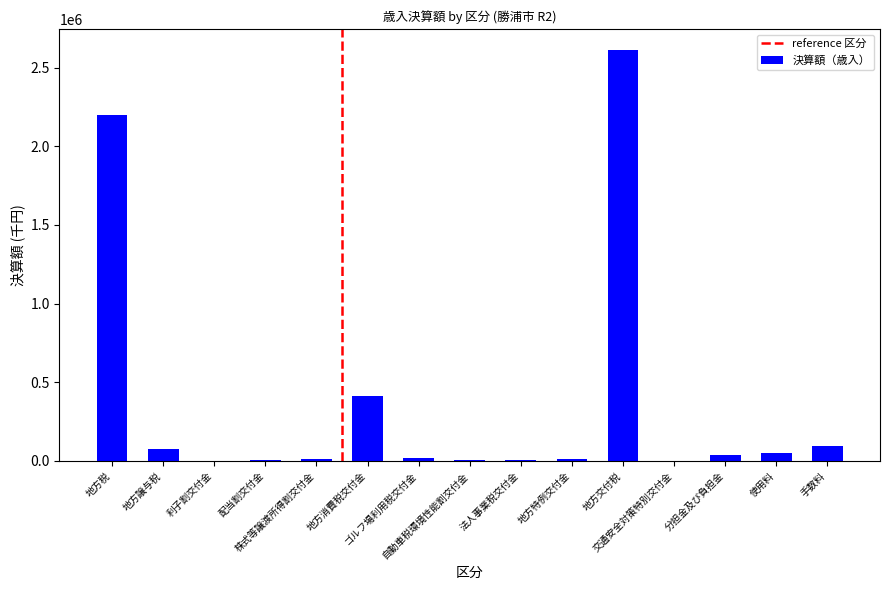

What is the maximum value shown in the chart?

2614229